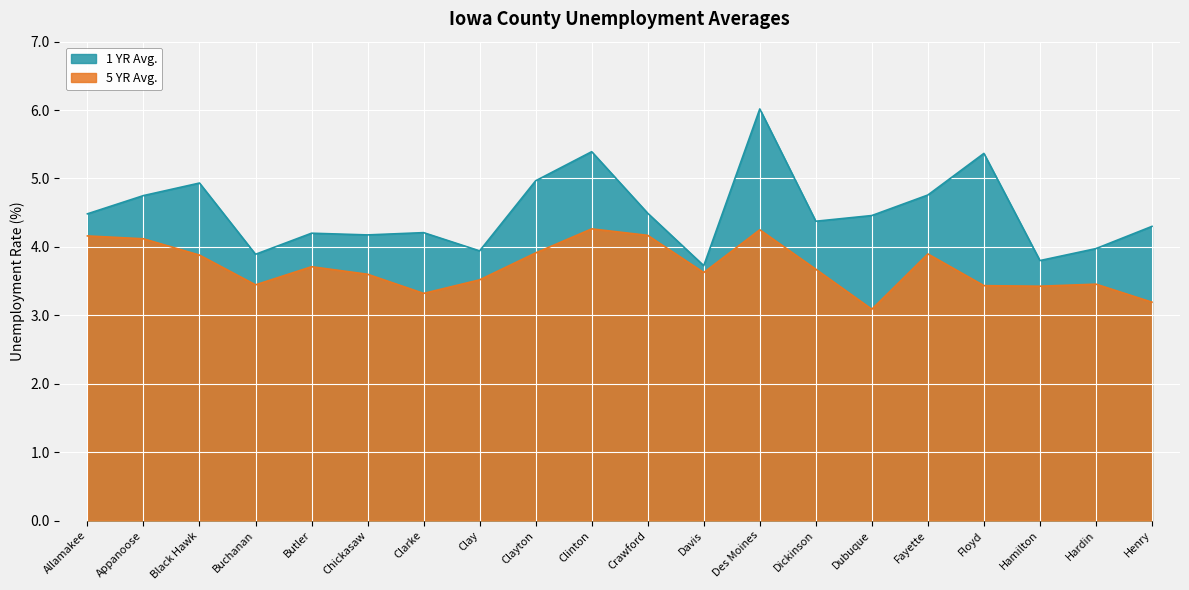

At how many categories does at least one series exceed 3?

20